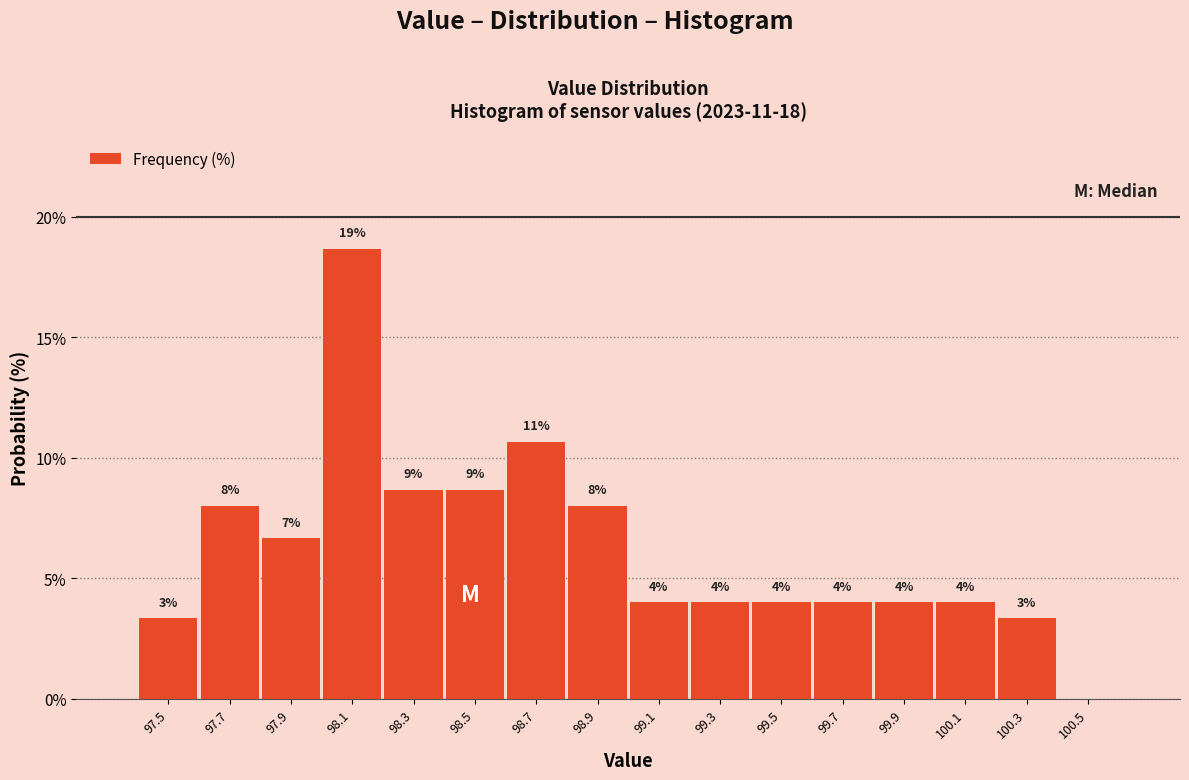

Which range on the x-axis has the tallest bar?

98.0 to 98.2